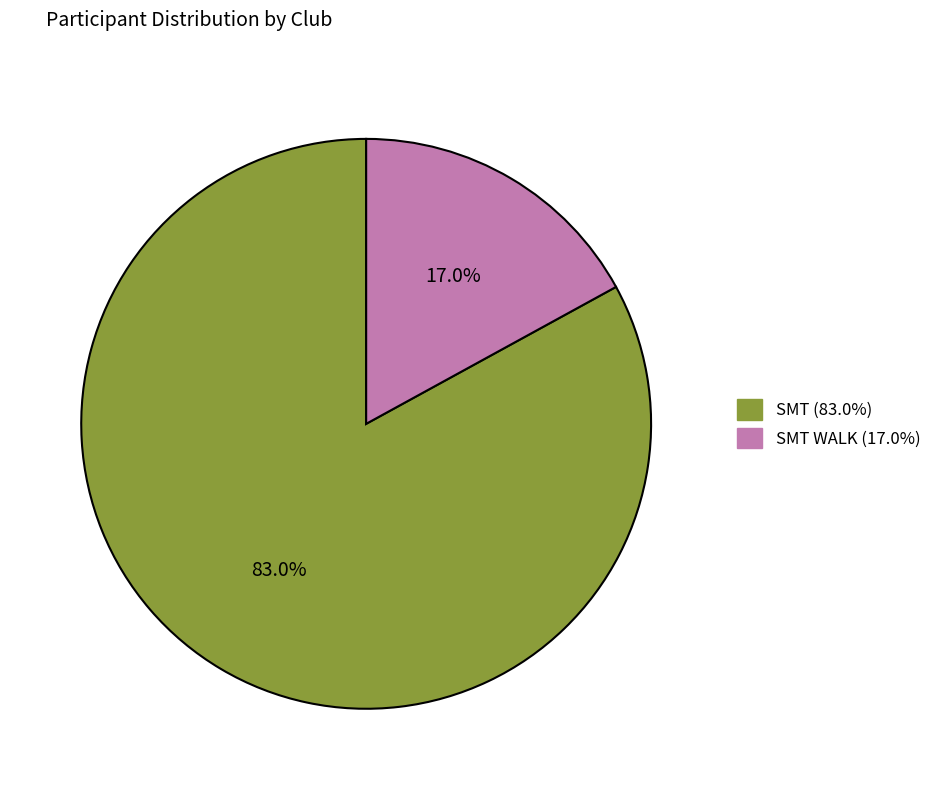

How many slices are in this pie chart?

2